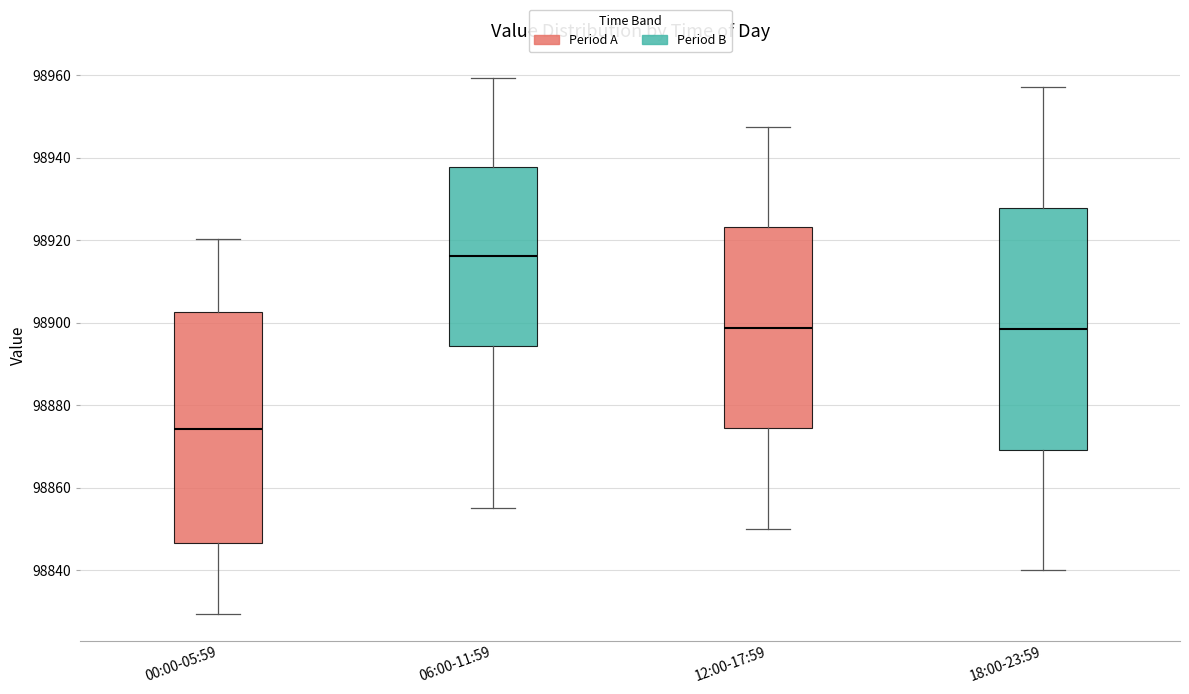

Reading left to right, read every box against the y-axis: the position of its median line, the range the box covers, and the ends of its whiskers. The values are not printed on the chart, so give them approximately, as read against the axis.

00:00-05:59: median 98874, box 98846 to 98902, whiskers 98830 to 98920
06:00-11:59: median 98916, box 98894 to 98938, whiskers 98856 to 98960
12:00-17:59: median 98898, box 98874 to 98924, whiskers 98850 to 98948
18:00-23:59: median 98898, box 98870 to 98928, whiskers 98840 to 98958